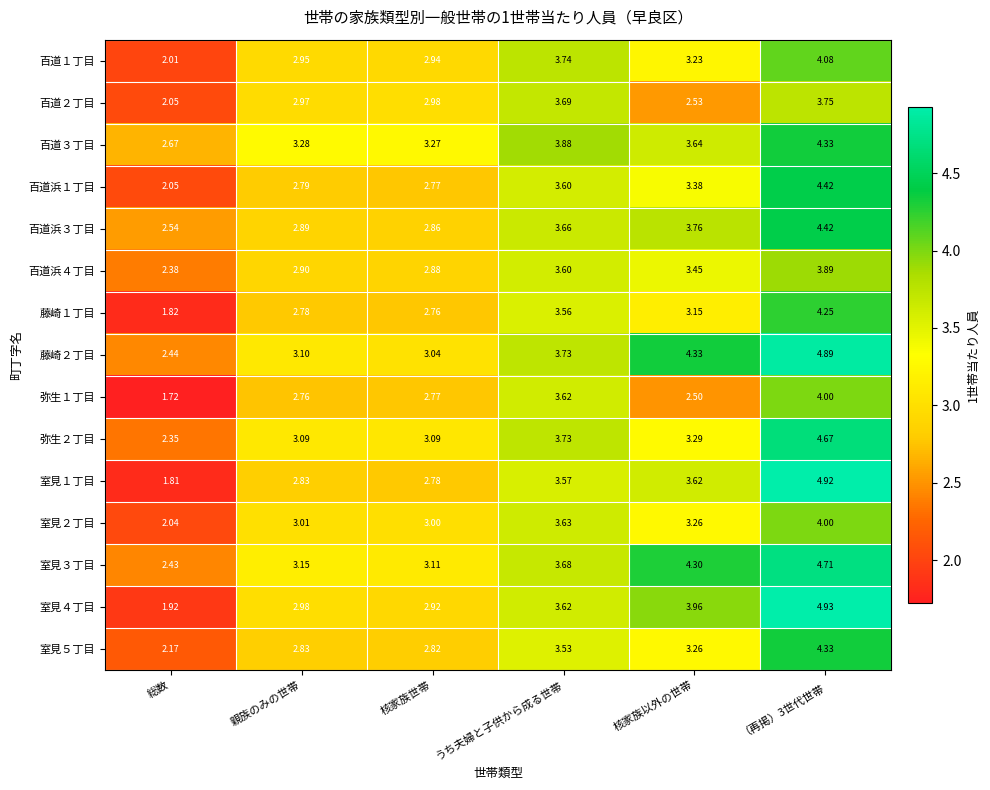

Where does the 弥生１丁目 series first go above 2?

親族のみの世帯